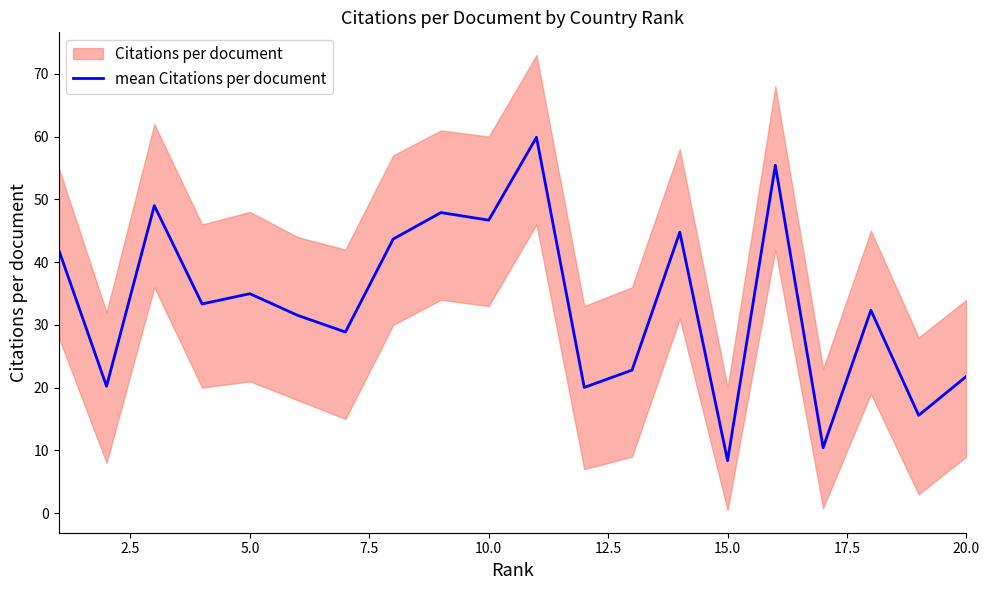

True or false: mean Citations per document has a value of 23.5 at 5.0.

False